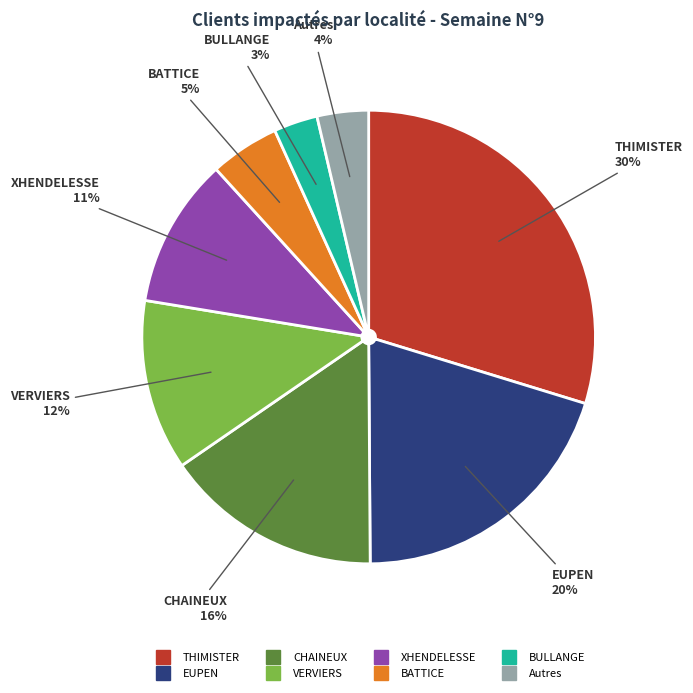

Does any single category account for the majority?

No